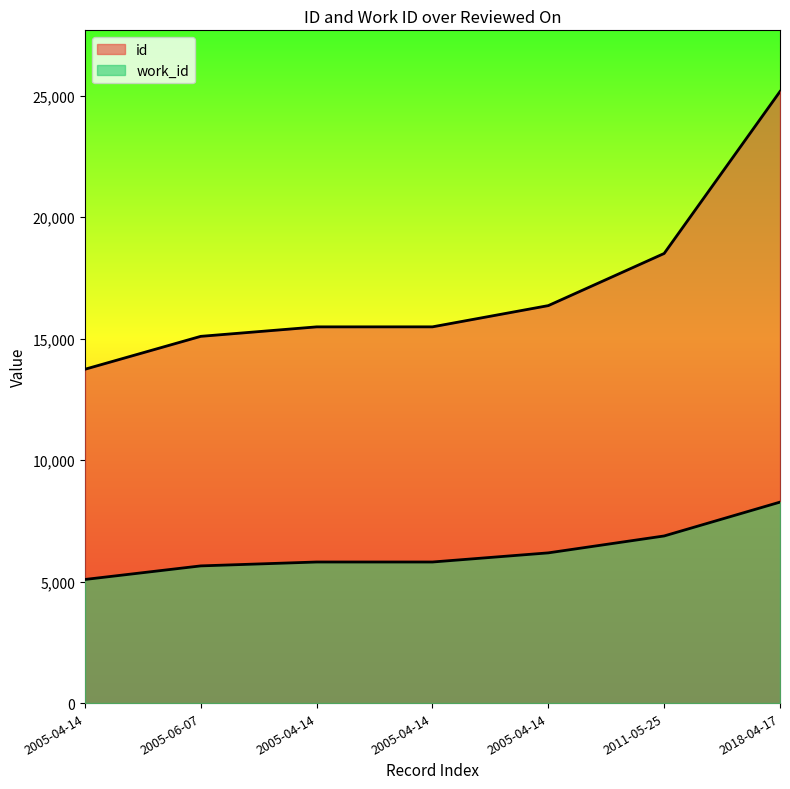

Reading right to left, list all the values displayed in this chart.

id: 2018-04-17=25173	2011-05-25=18506	2005-04-14=16360	2005-04-14=15486	2005-04-14=15485	2005-06-07=15095	2005-04-14=13740
work_id: 2018-04-17=8272	2011-05-25=6879	2005-04-14=6183	2005-04-14=5807	2005-04-14=5807	2005-06-07=5647	2005-04-14=5088